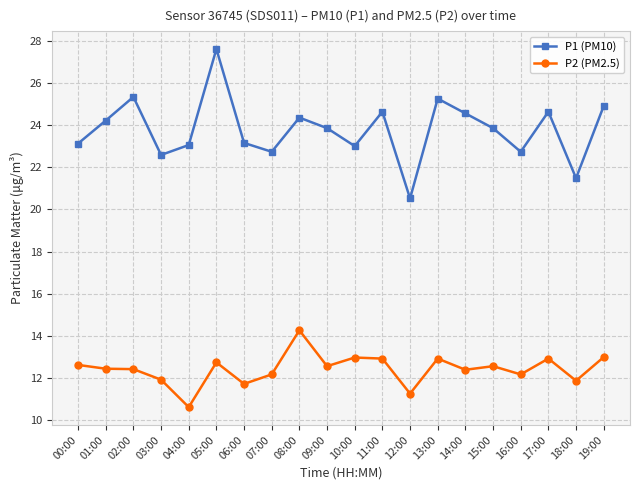

What is the sum of all P1 (PM10) values?

475.5